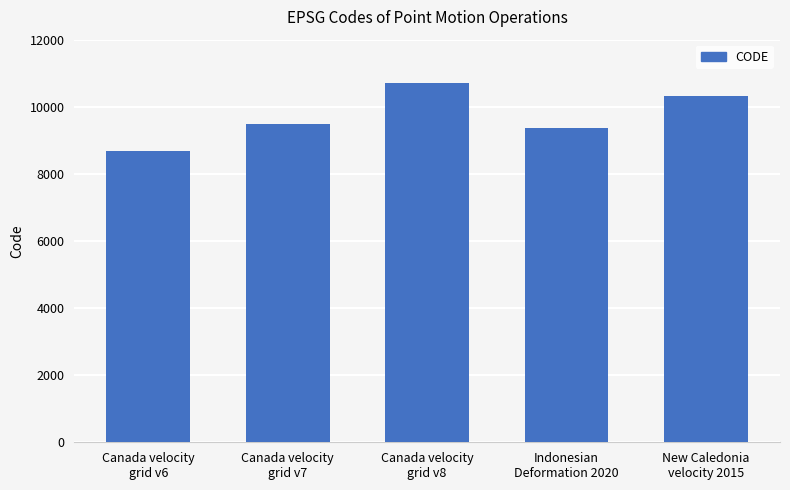

What is the change in value from Canada velocity
grid v7 to New Caledonia
velocity 2015?

+840